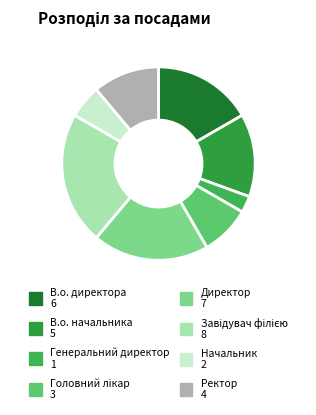

How many slices are in this pie chart?

8